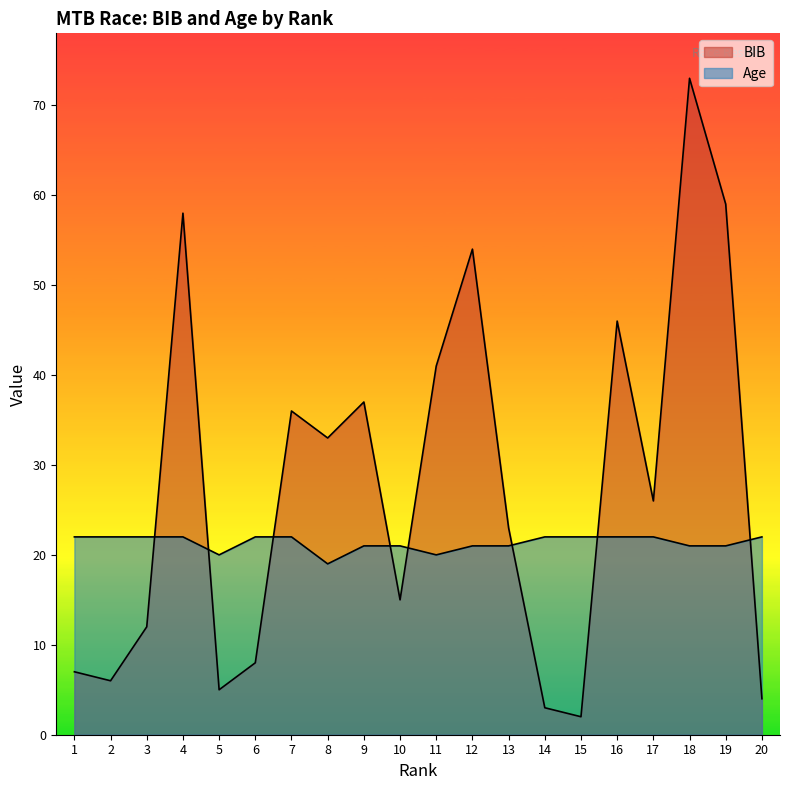

The value of BIB at 13 is 7. True or false?

False